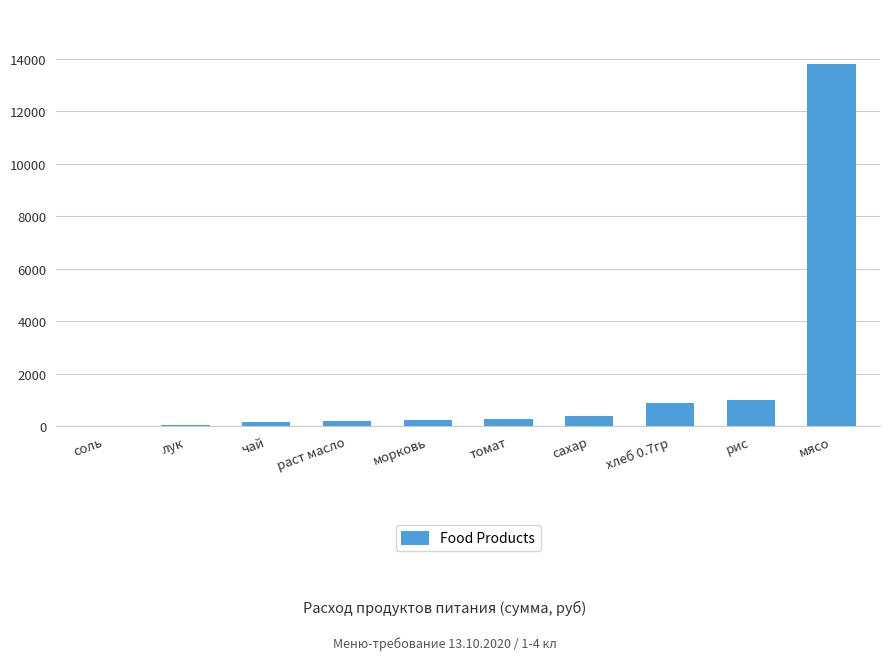

Which has a higher value, томат or мясо?

мясо